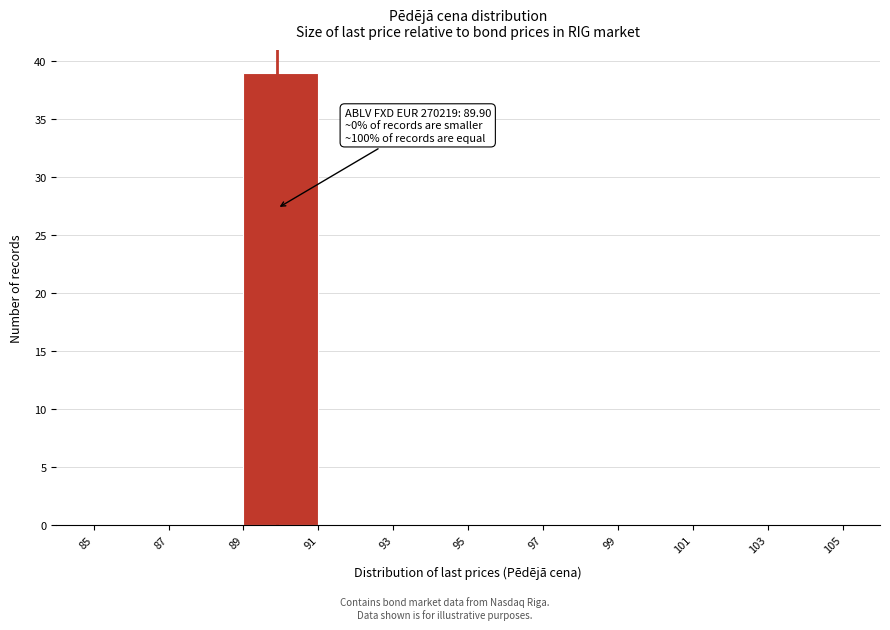

Over which range of the x-axis is the bar tallest?

89 to 91